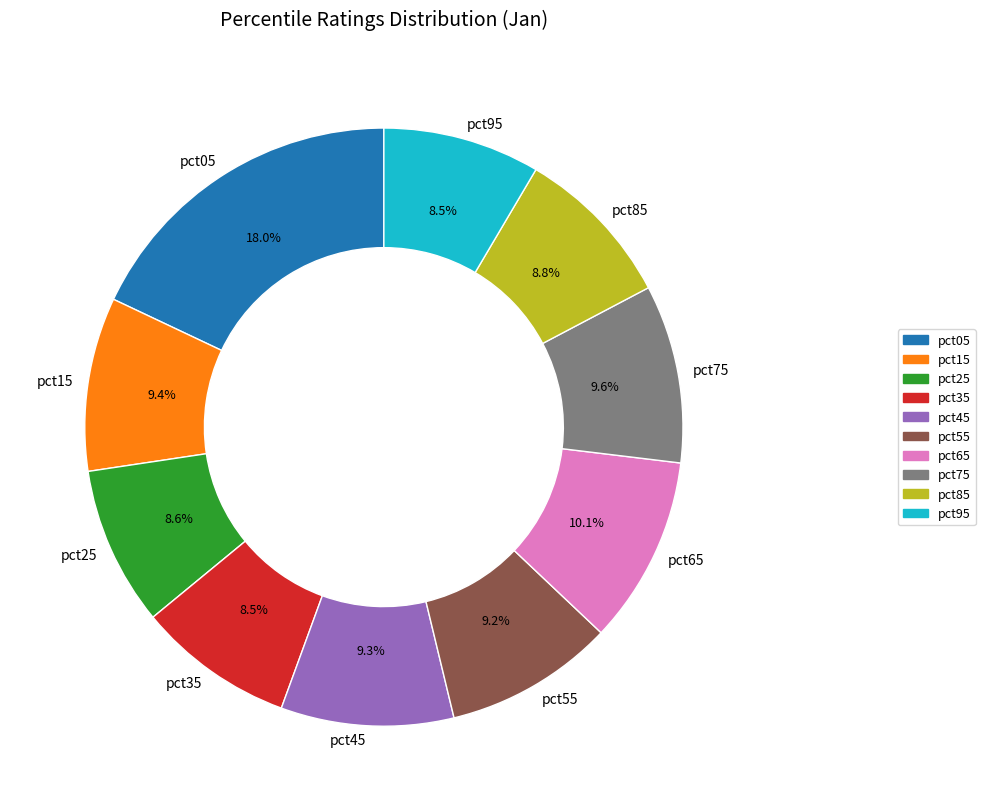

Between pct85 and pct65, which is larger?

pct65